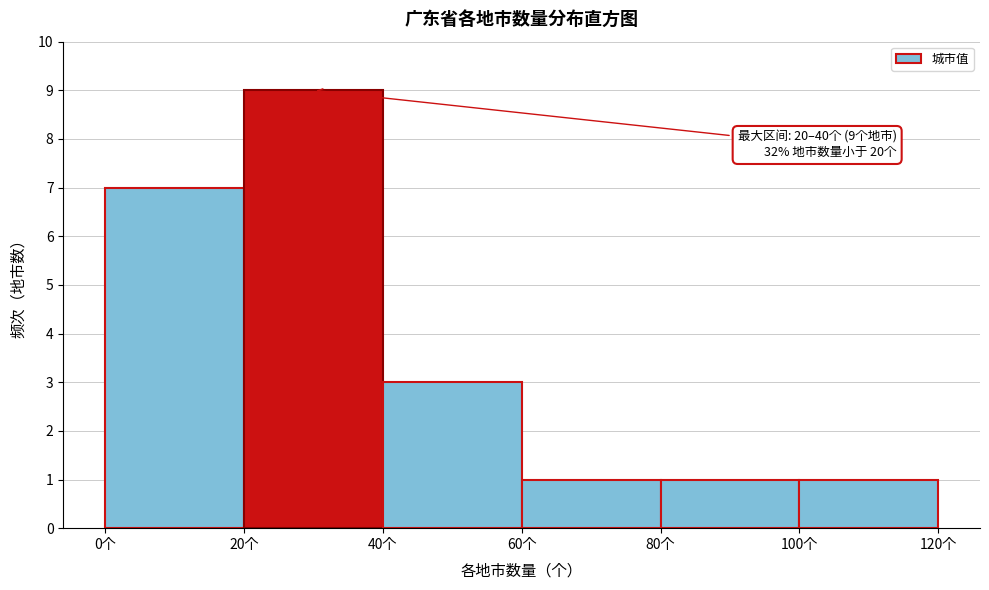

Over which range of the x-axis is the bar tallest?

20 to 40